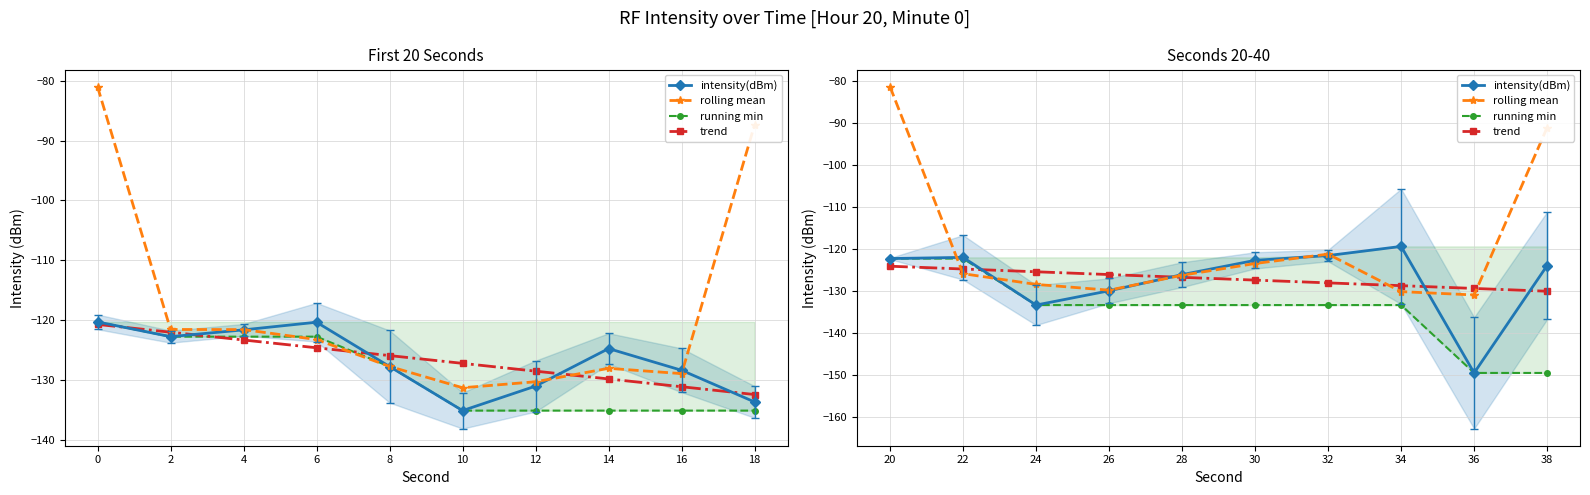

What is the value of the running min point at the 10th from the left?

-149.5